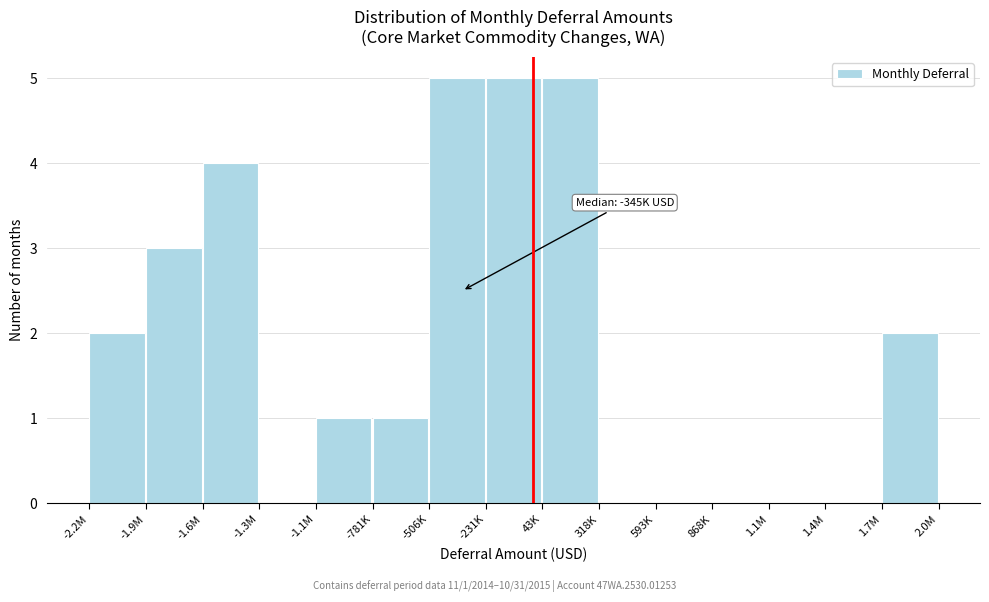

Reading right to left, list all the values displayed in this chart.

1.7M=2	1.4M=0	1.1M=0	868K=0	593K=0	318K=0	43K=5	-231K=5	-506K=5	-781K=1	-1.1M=1	-1.3M=0	-1.6M=4	-1.9M=3	-2.2M=2